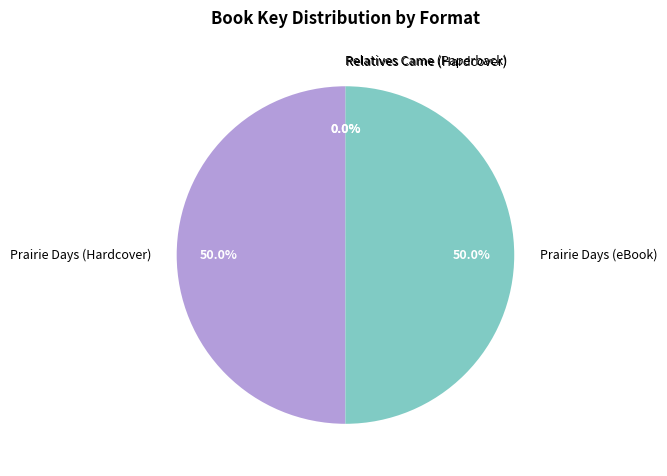

Do Prairie Days (Hardcover) and Prairie Days (eBook) together represent more than half of the pie?

Yes